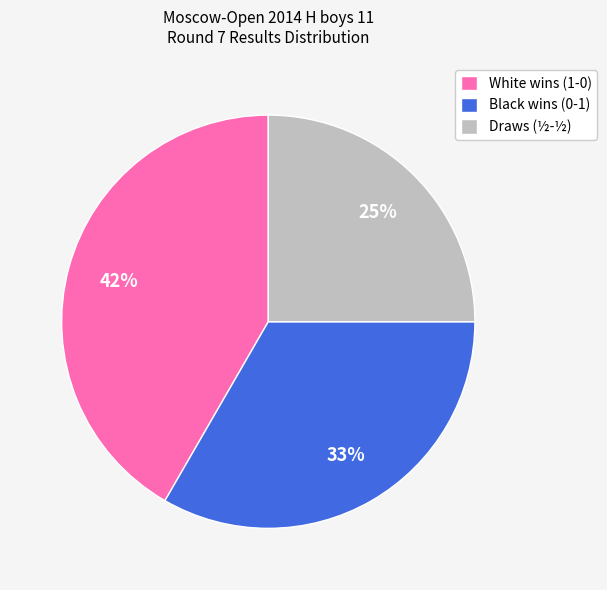

Which category has the smallest portion of the pie?

Draws (½-½)